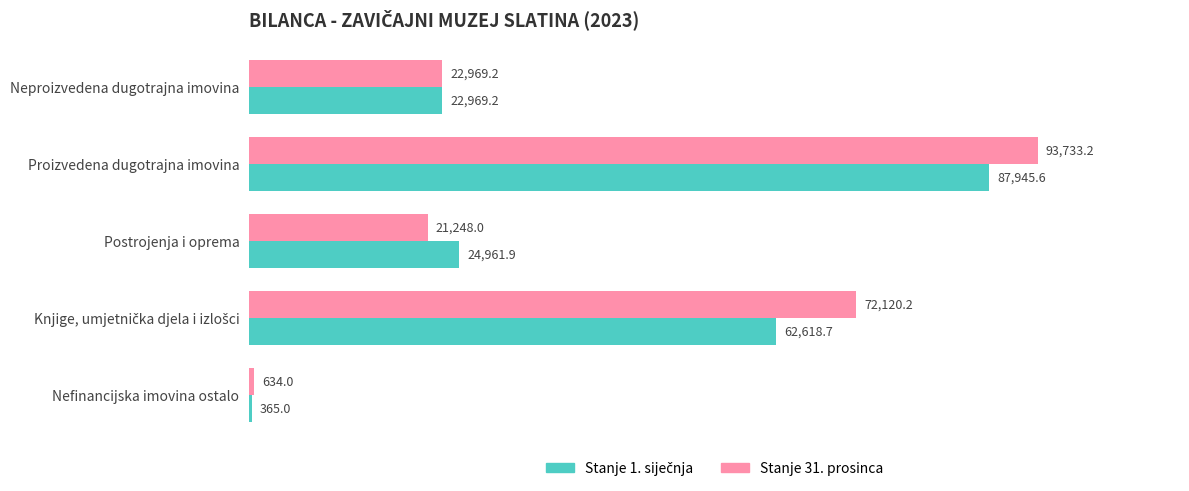

What is the sum of the Stanje 31. prosinca values at Nefinancijska imovina ostalo and Postrojenja i oprema?

21882.0